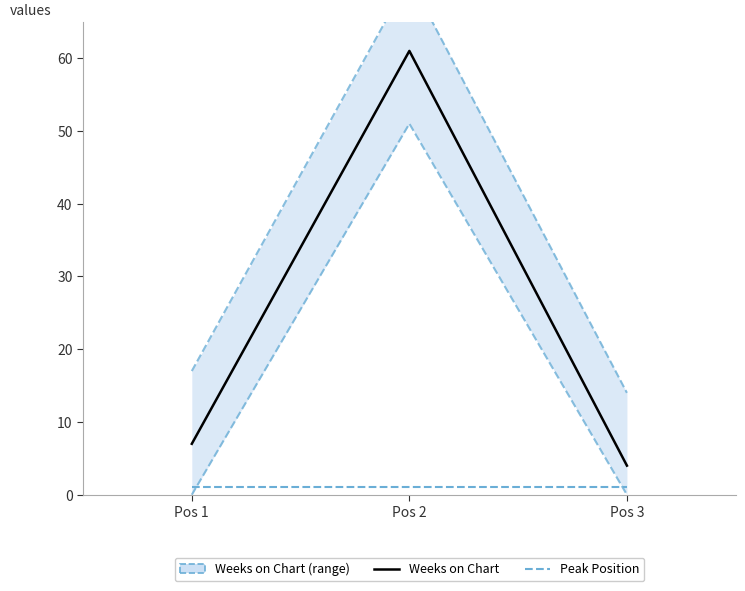

What is the difference between the highest and lowest values at Pos 3?

13